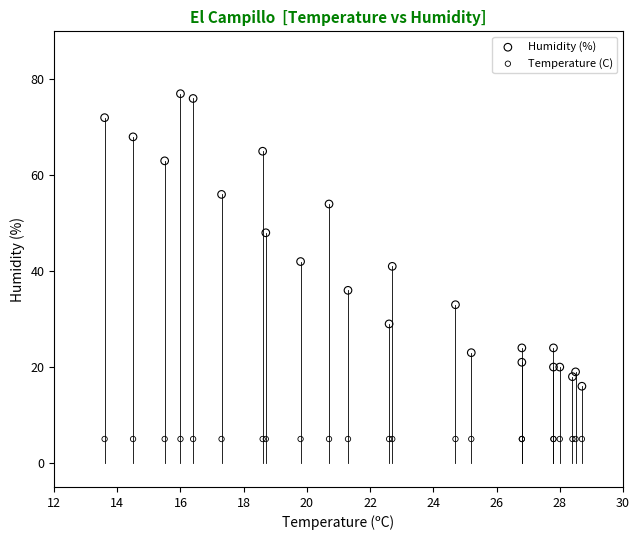

Which series contains the highest Y value?

Humidity (%)